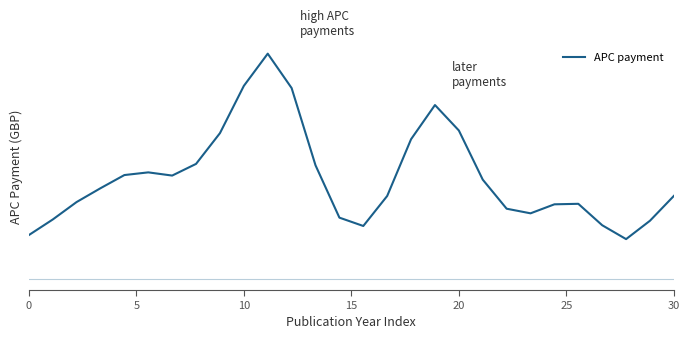

How many points are higher than both their immediate neighbors (excluding endpoints)?

4